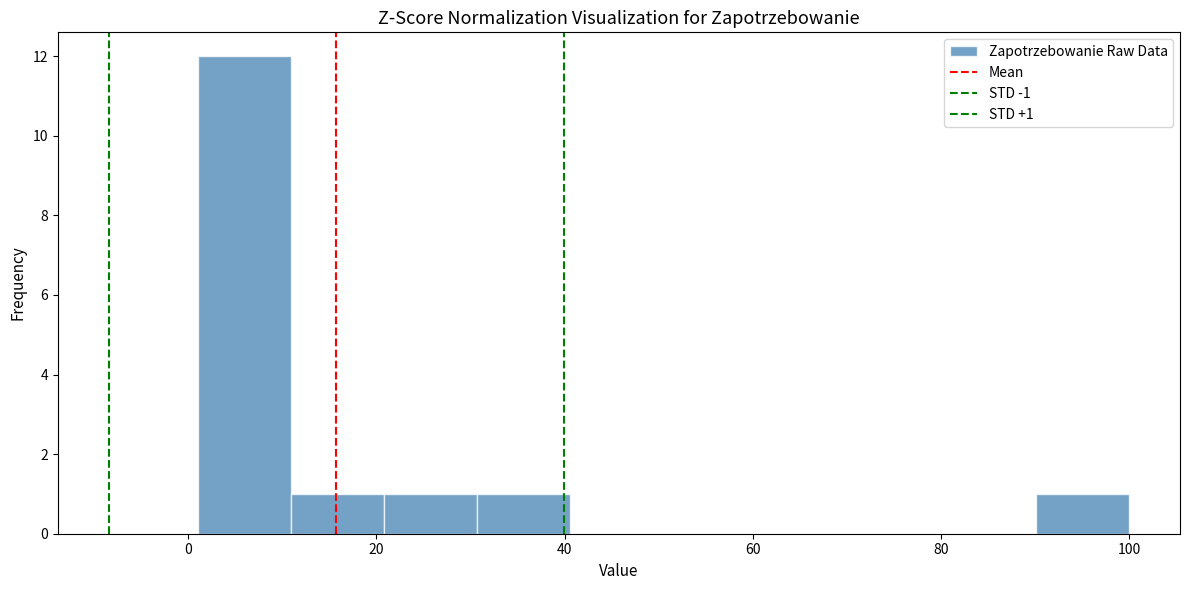

Over which range of the x-axis is the bar tallest?

2 to 10